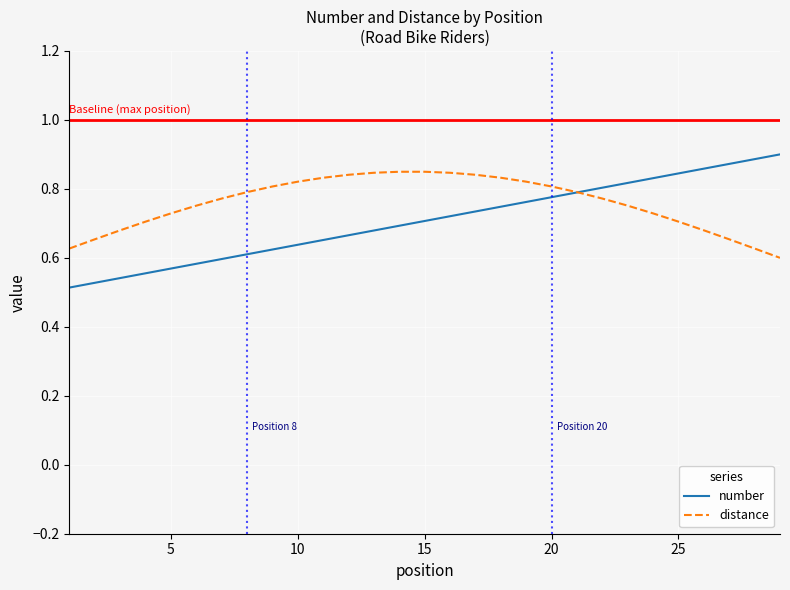

Which series has the widest spread of values?

number